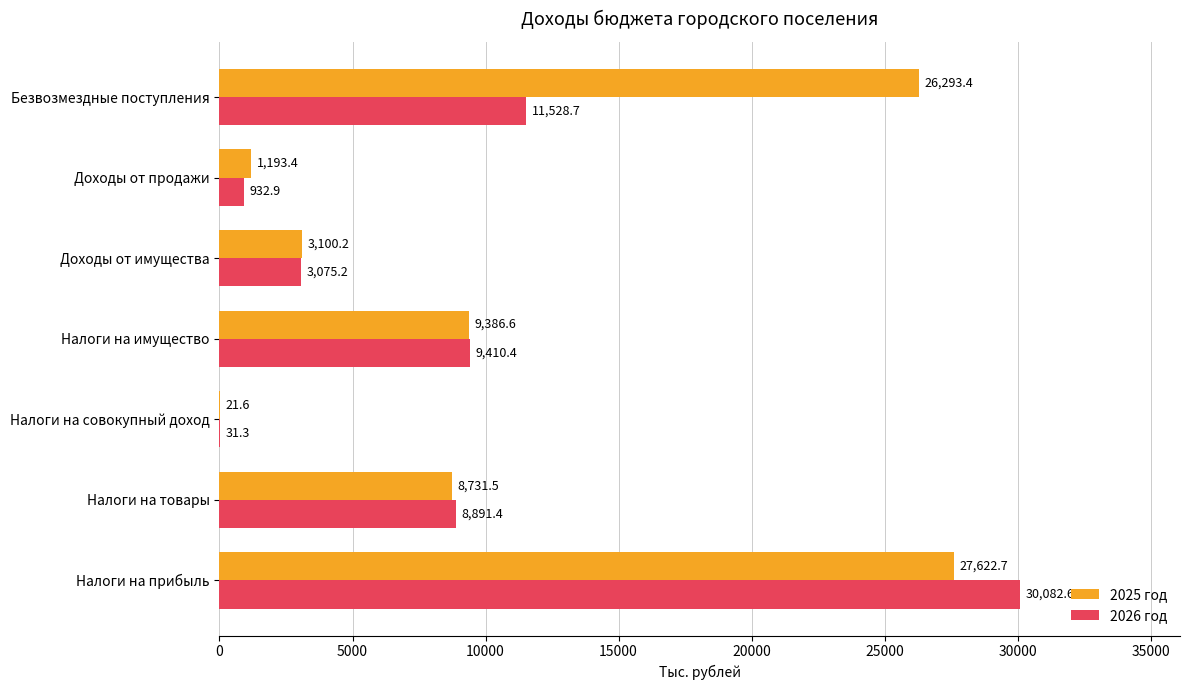

What is the sum of all 2025 год values?

76349.4